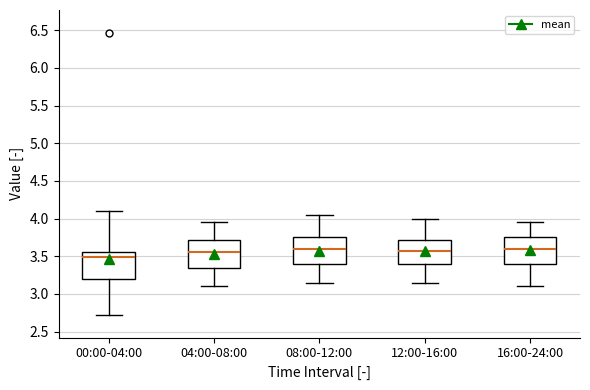

Reading left to right, transcribe this box plot: for each box, give where its median line is, the range the box spans, and where its two whiskers end, as read against the y-axis. The values are not printed on the chart, so give them approximately, as read against the axis.

00:00-04:00: median 3.50, box 3.20 to 3.55, whiskers 2.70 to 4.10
04:00-08:00: median 3.55, box 3.35 to 3.70, whiskers 3.10 to 3.95
08:00-12:00: median 3.60, box 3.40 to 3.75, whiskers 3.15 to 4.05
12:00-16:00: median 3.60, box 3.40 to 3.70, whiskers 3.15 to 4.00
16:00-24:00: median 3.60, box 3.40 to 3.75, whiskers 3.10 to 3.95